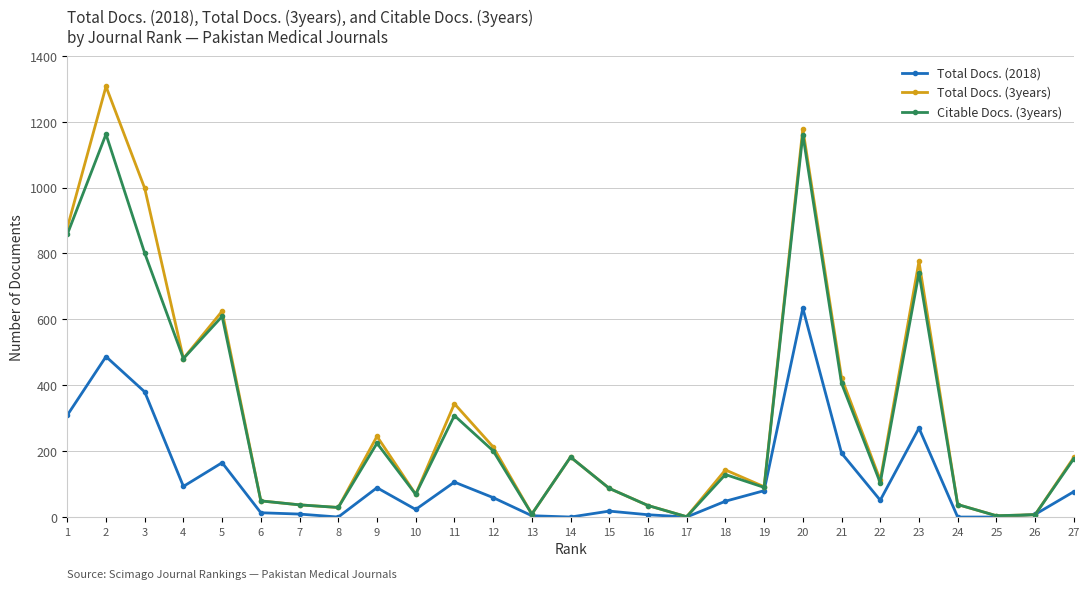

At how many categories does at least one series exceed 800?

4